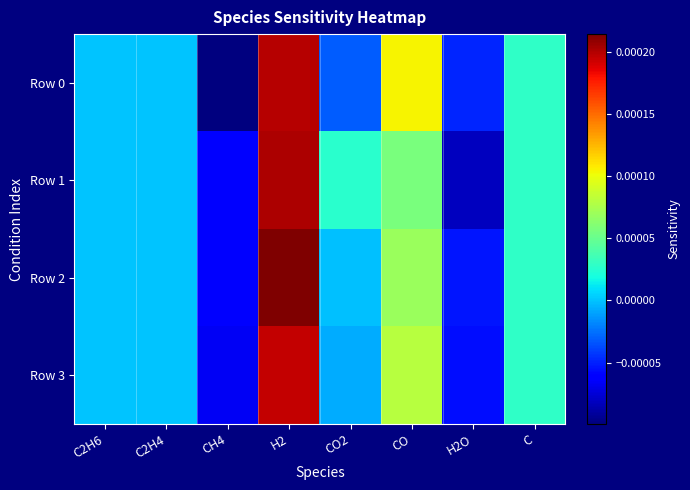

At how many categories does at least one series exceed 0?

4